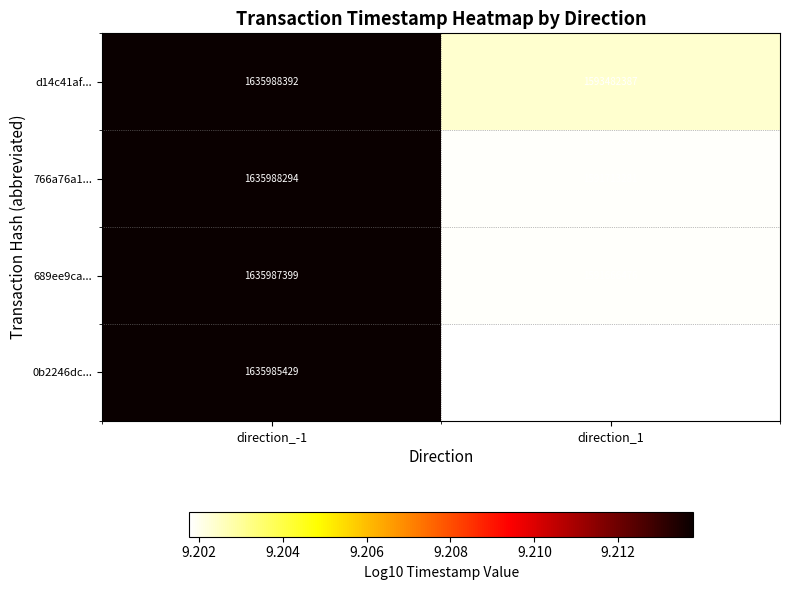

What is the minimum value shown in the chart?

1591385788